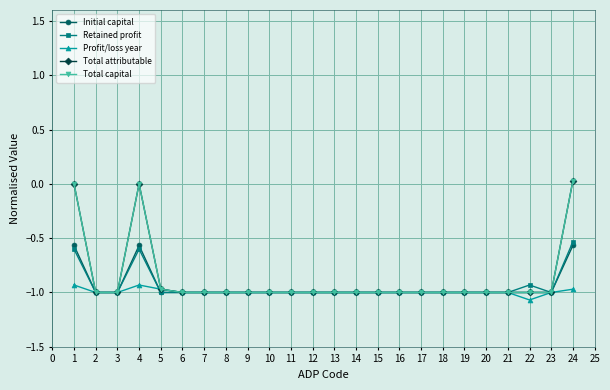

What is the lowest value of the Retained profit series?

-1.0